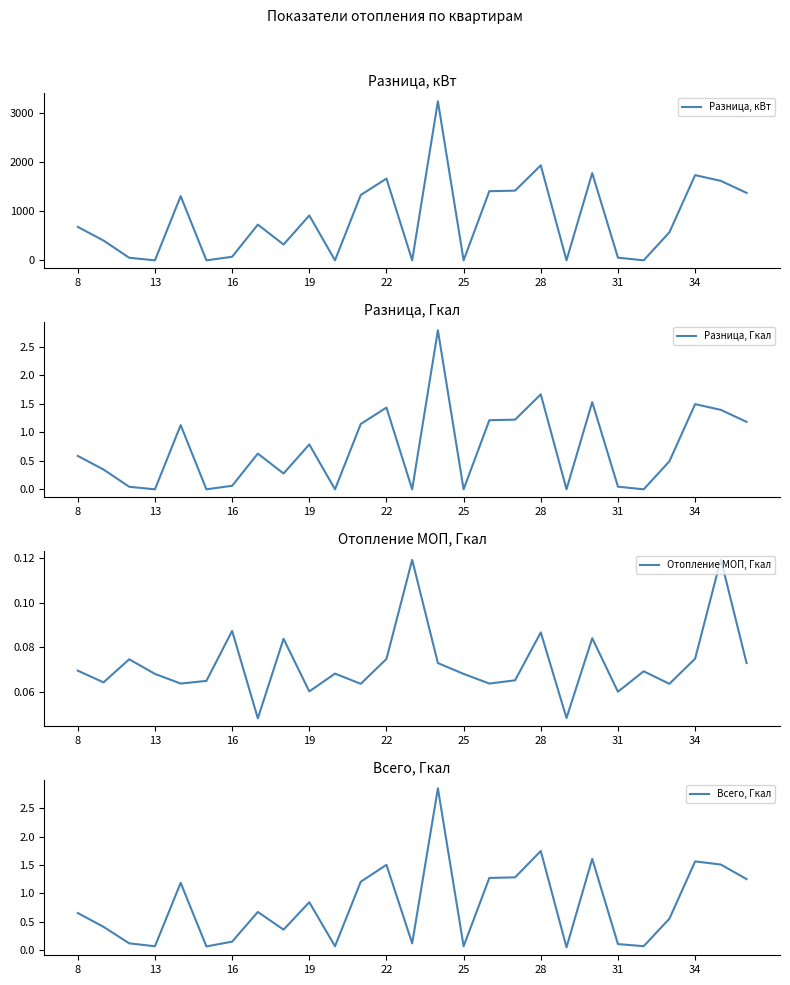

What is the highest value of the Разница, кВт series?

3237